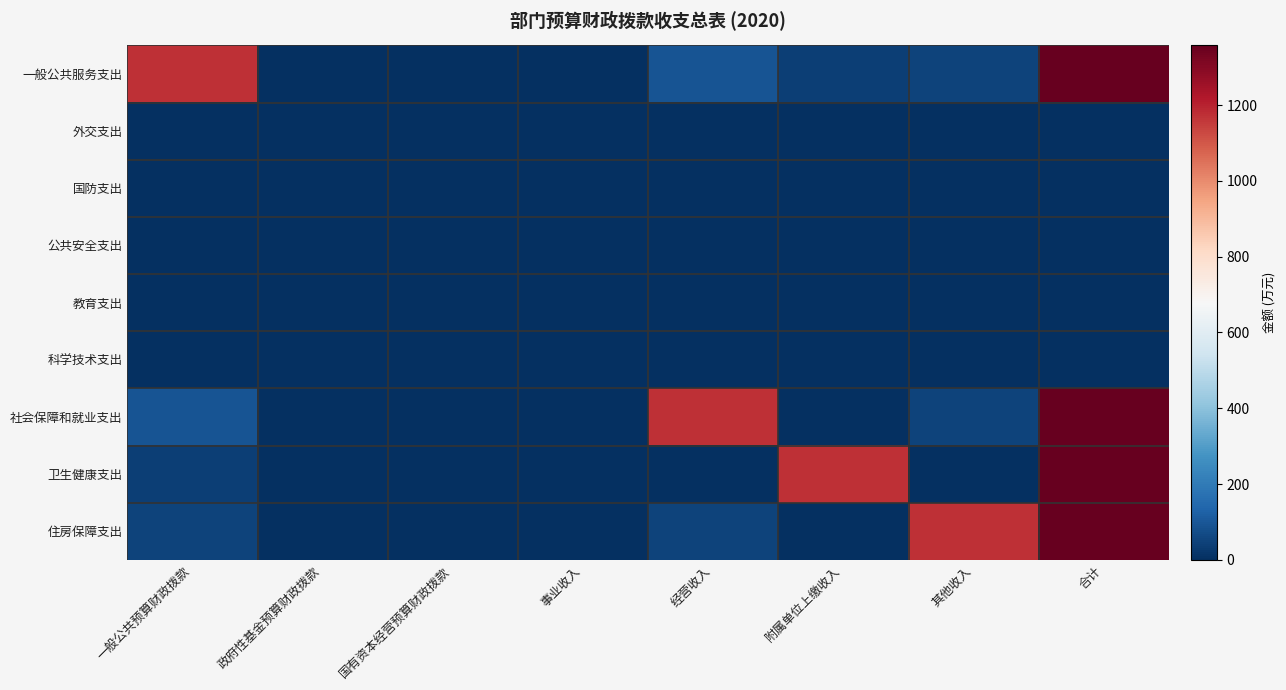

Count the number of data series in this chart.

9